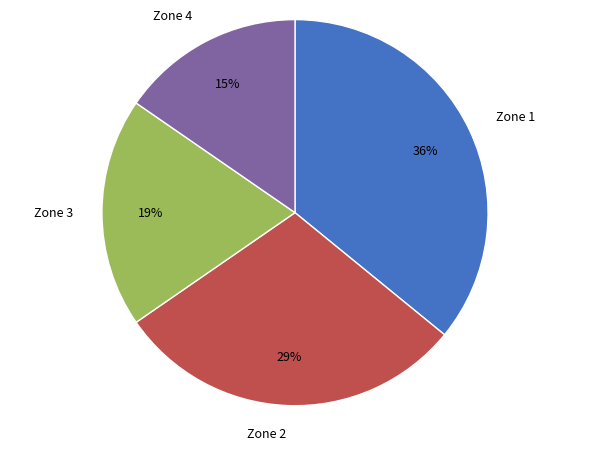

To the nearest percent, what portion does Zone 1 represent?

36%